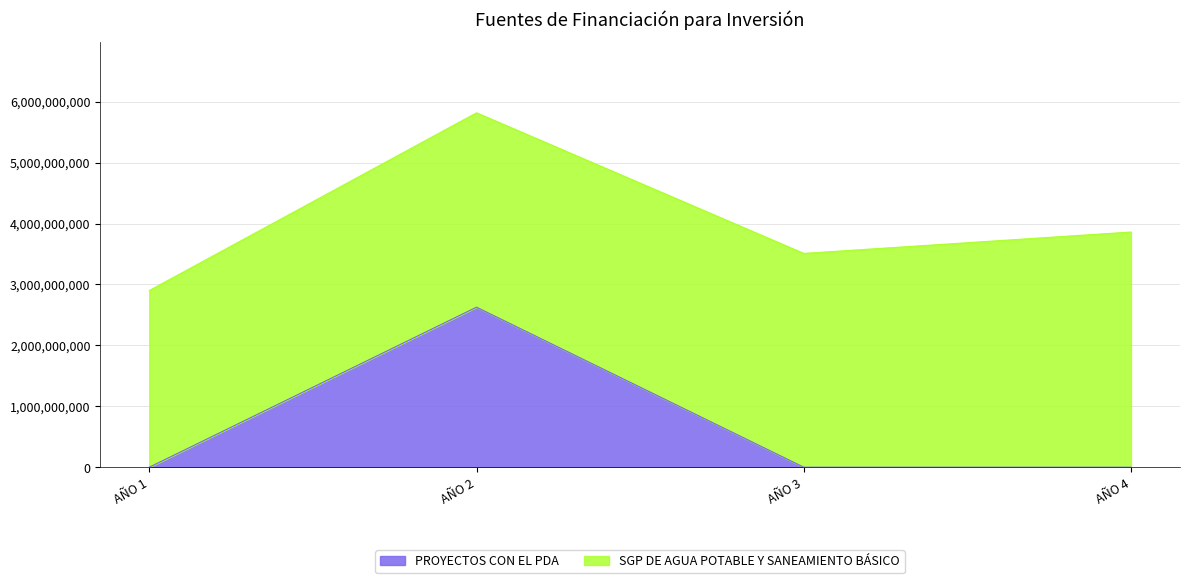

List the labels in order of value, smallest first.

AÑO 1, AÑO 3, AÑO 4, AÑO 2